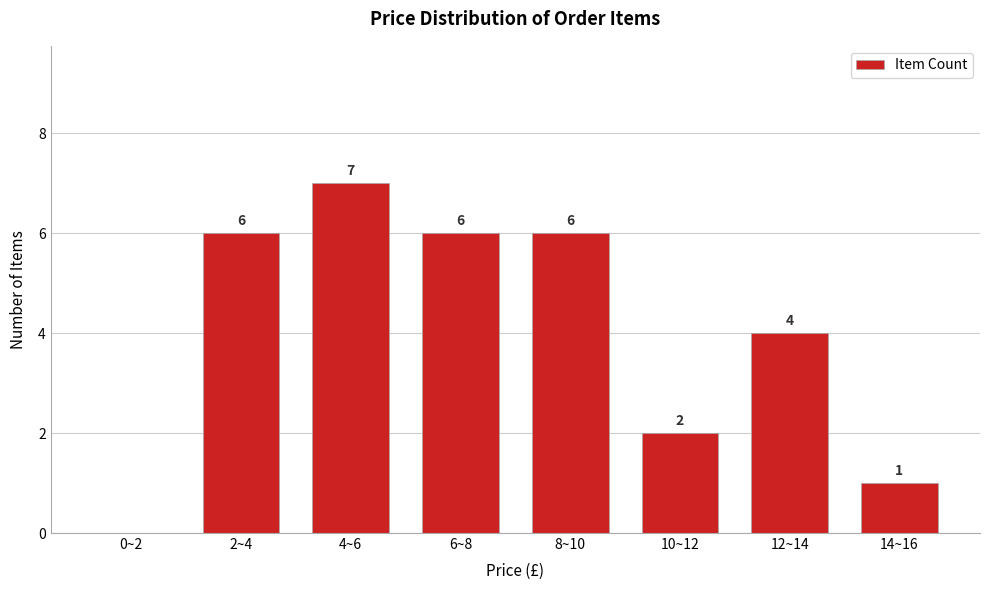

Reading left to right, list all the values displayed in this chart.

0~2=0	2~4=6	4~6=7	6~8=6	8~10=6	10~12=2	12~14=4	14~16=1